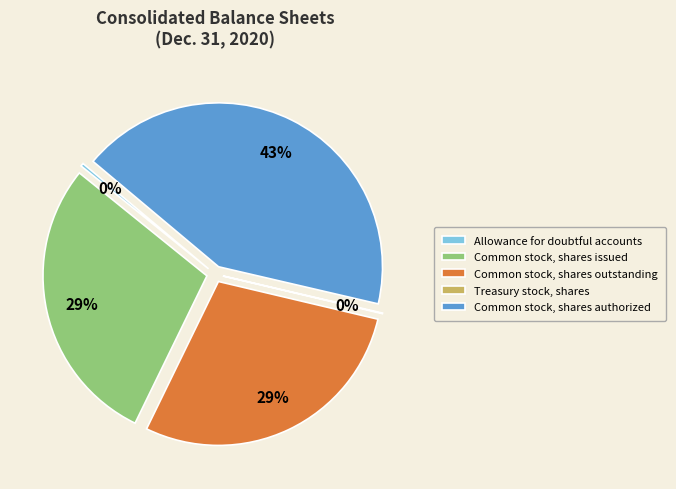

Rank the categories by value from lowest to highest.

Treasury stock, shares, Allowance for doubtful accounts, Common stock, shares outstanding, Common stock, shares issued, Common stock, shares authorized